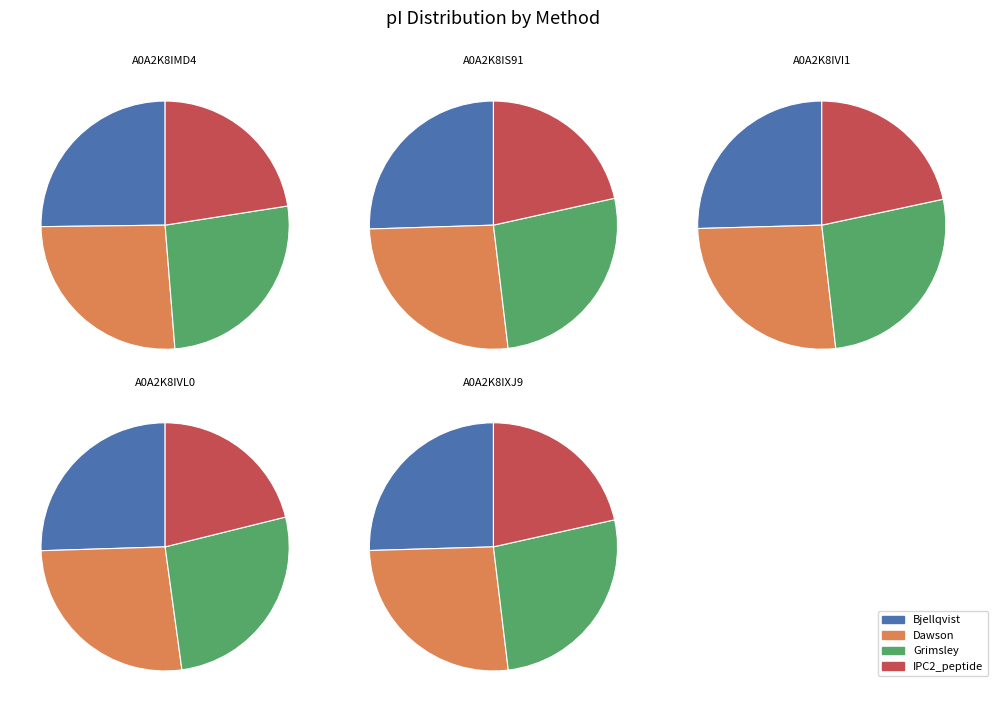

Which slice is the smallest?

A0A2K8IS91